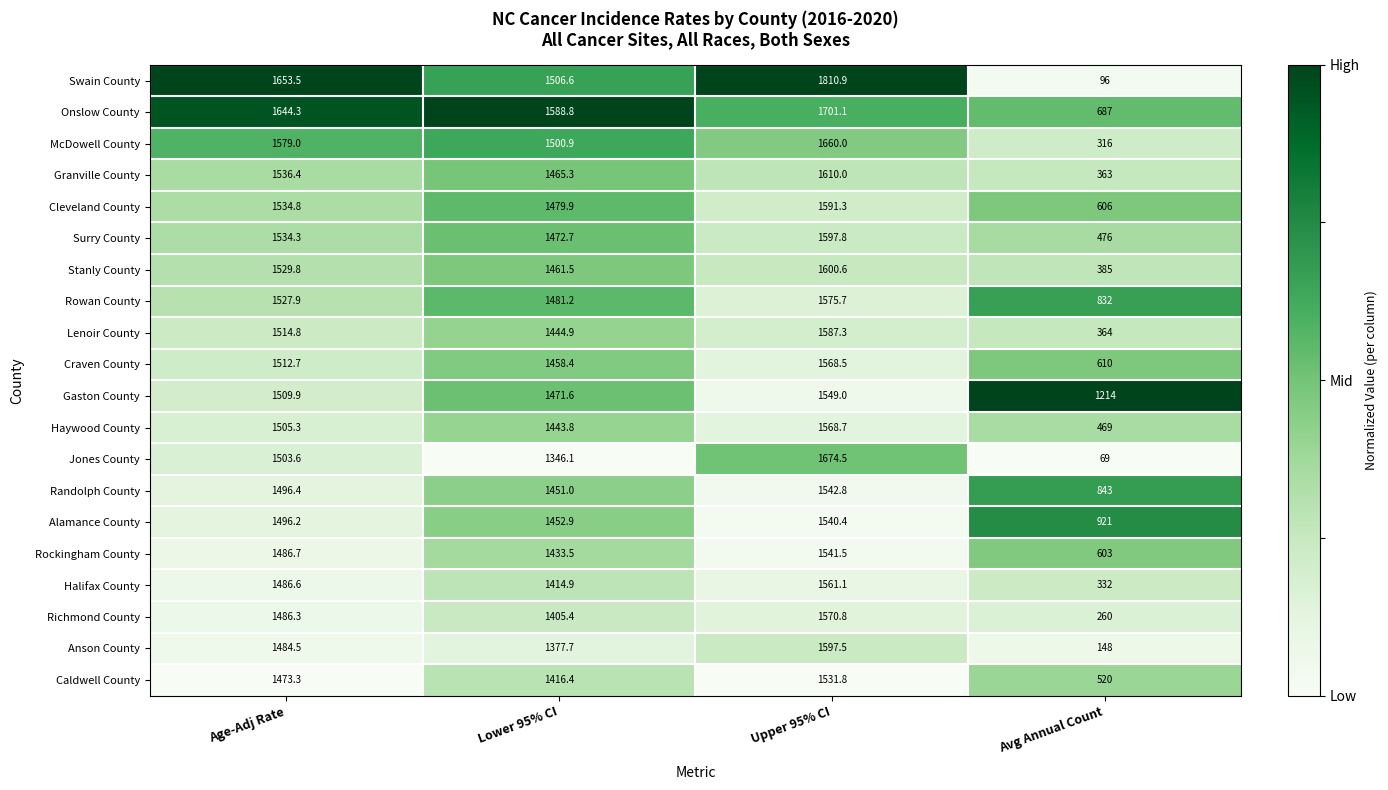

List the labels in order of Richmond County value, smallest first.

Avg Annual Count, Lower 95% CI, Age-Adj Rate, Upper 95% CI